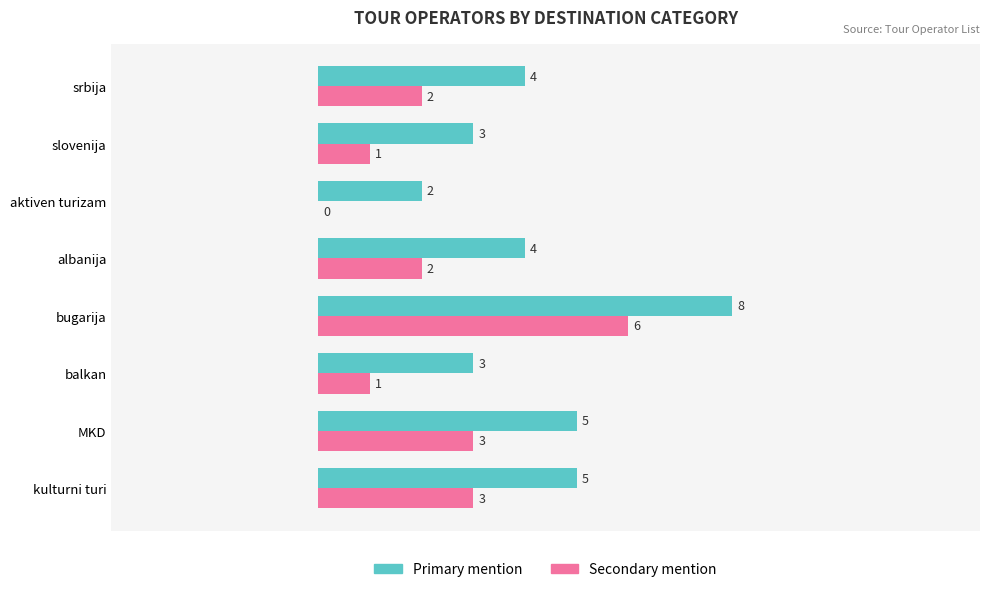

At which category is the sum across all series the highest?

bugarija